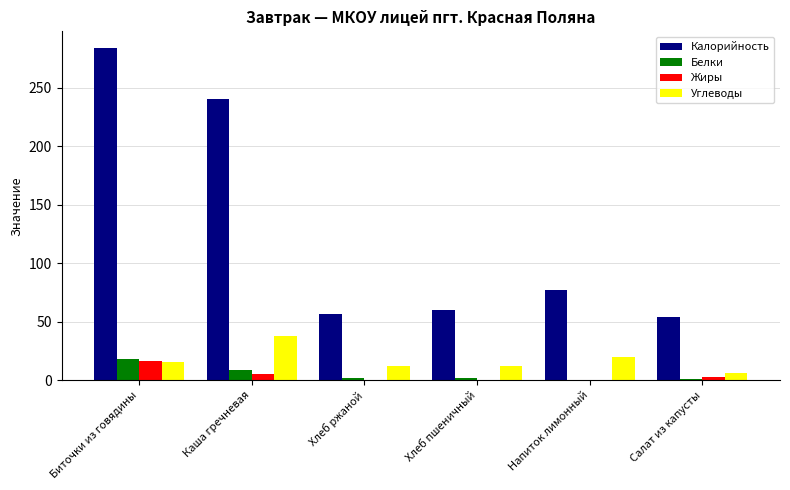

How many values in the Белки series exceed 1?

5